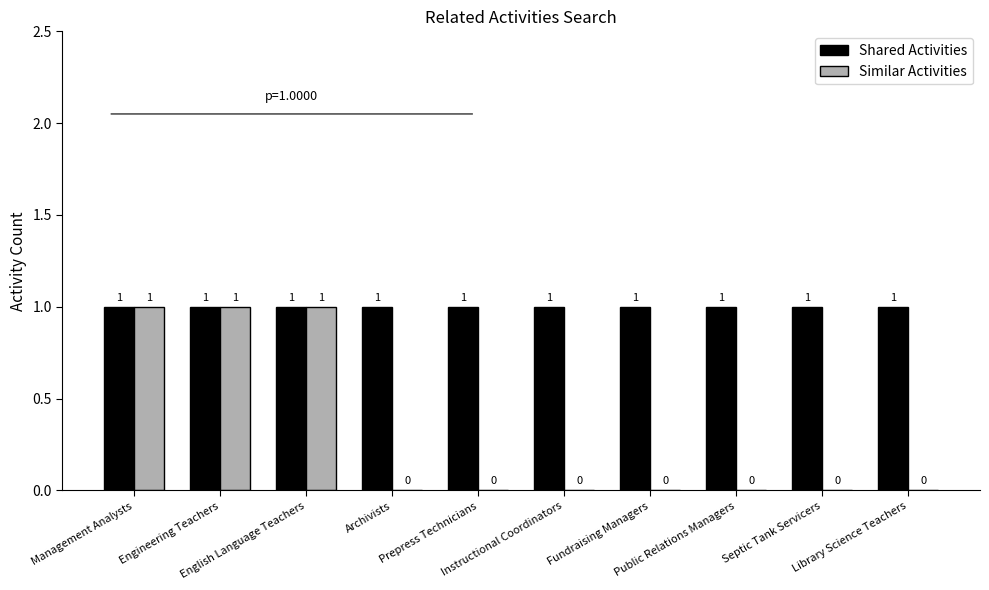

How many values in the Similar Activities series exceed 0?

3